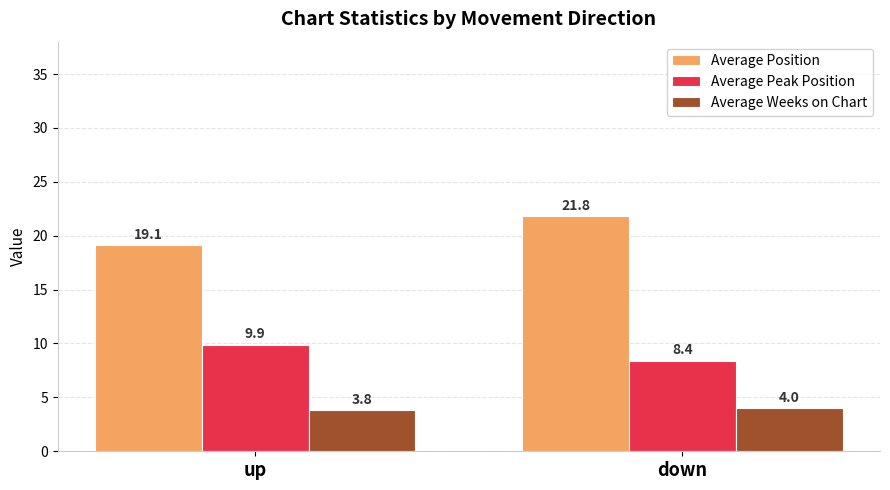

Count the number of categories in the chart.

2